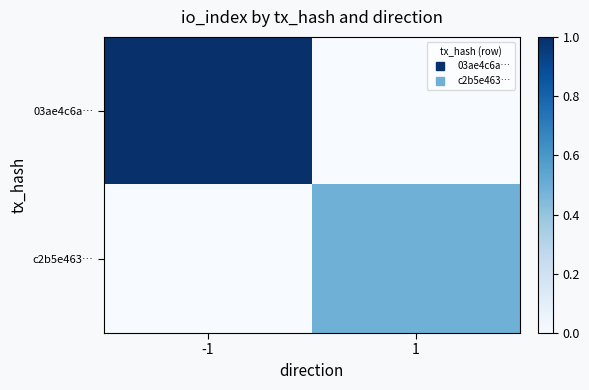

Reading right to left, transcribe all the data shown in this chart.

03ae4c6a…: 1=0.0	-1=1.0
c2b5e463…: 1=0.5	-1=0.0